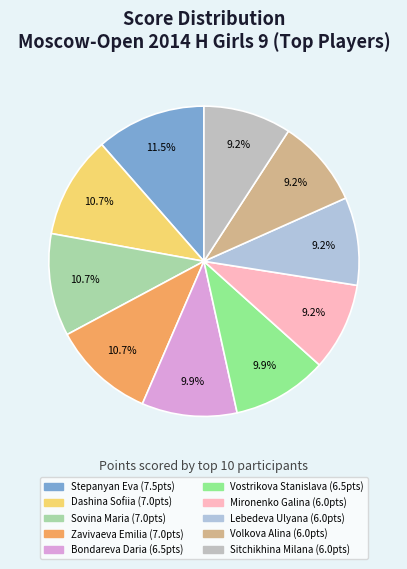

To the nearest percent, what is the difference between the largest and smallest slice percentages?

2%